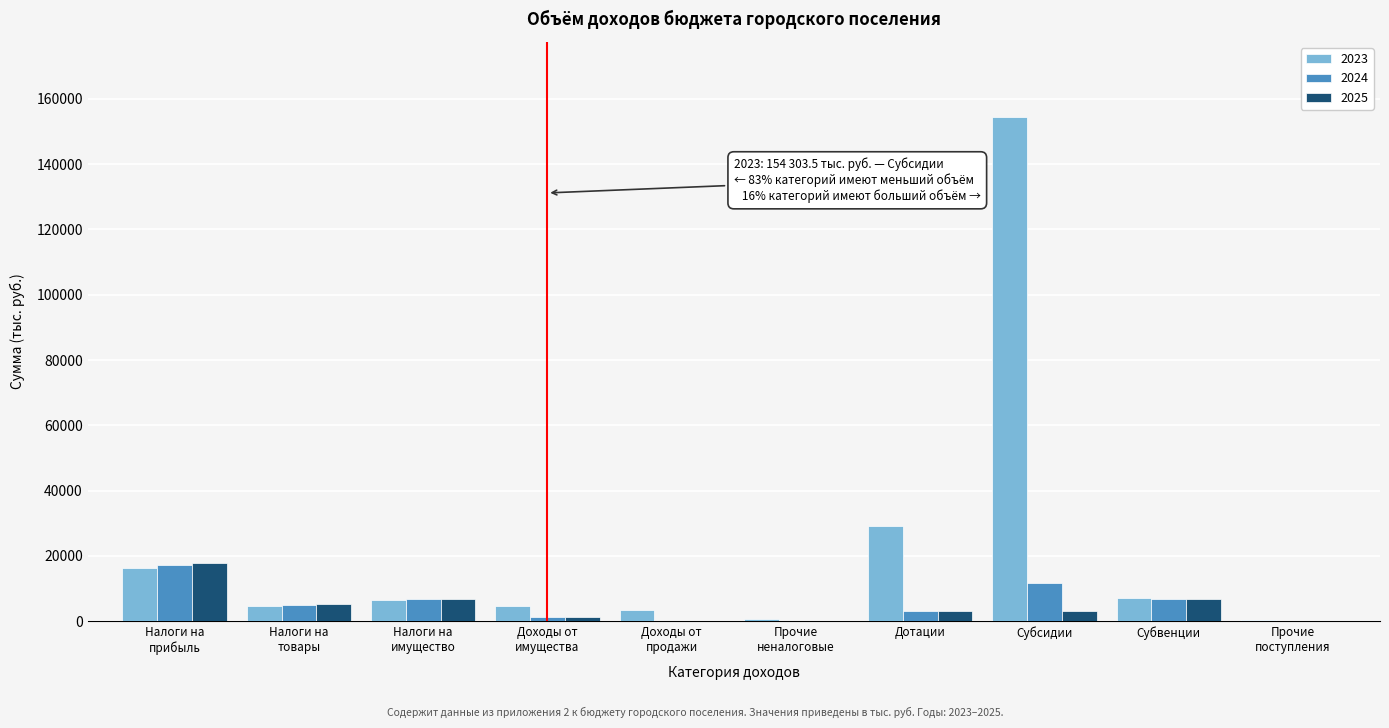

At which label does 2023 reach its peak?

Субсидии